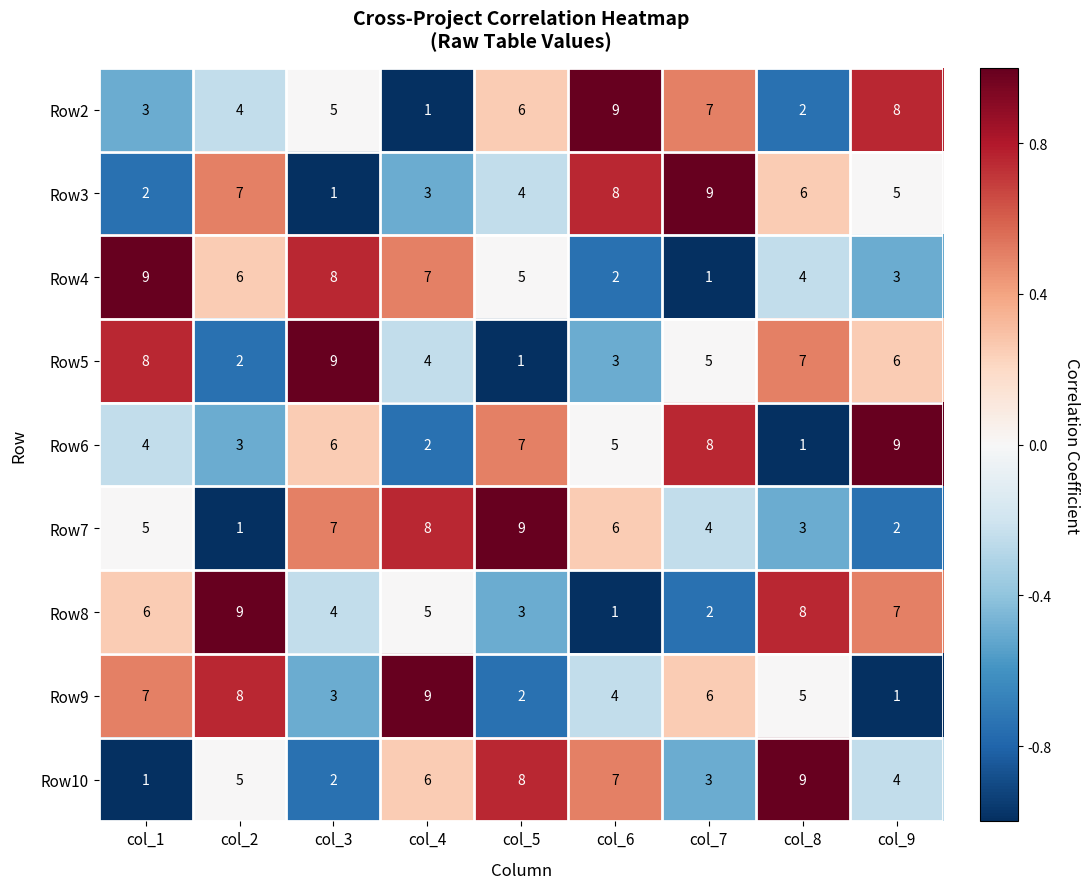

How many series are shown in this chart?

9